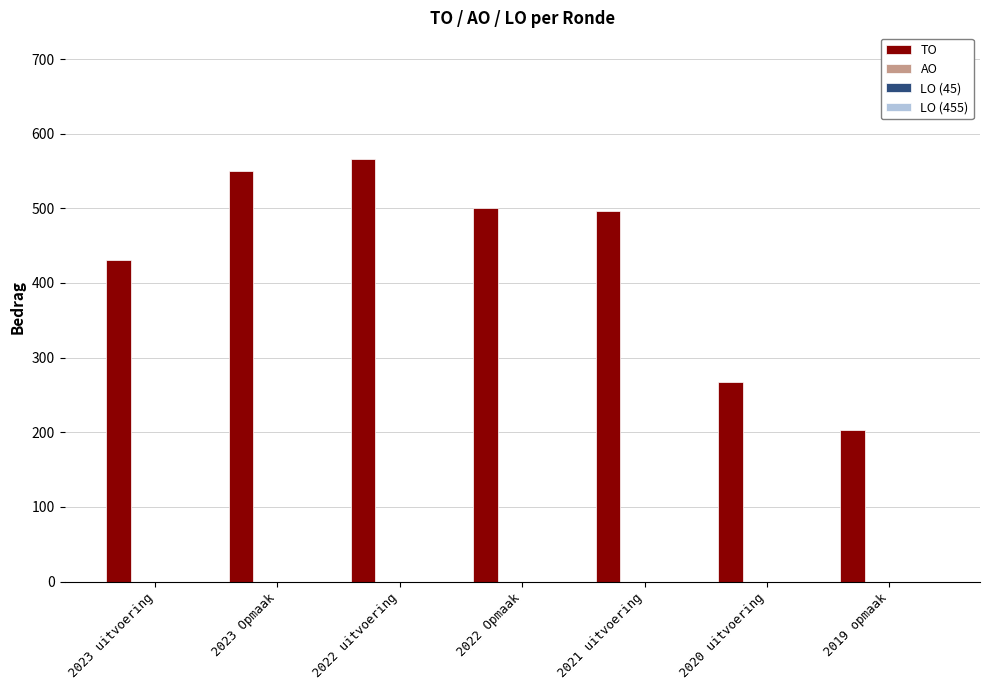

What is the difference between the maximum and second lowest values?

298